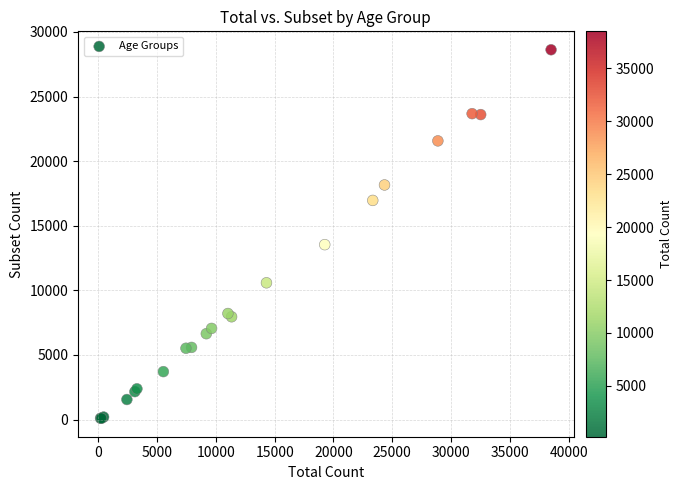

What Y value in the scatter plot is closest to 14359?

13537